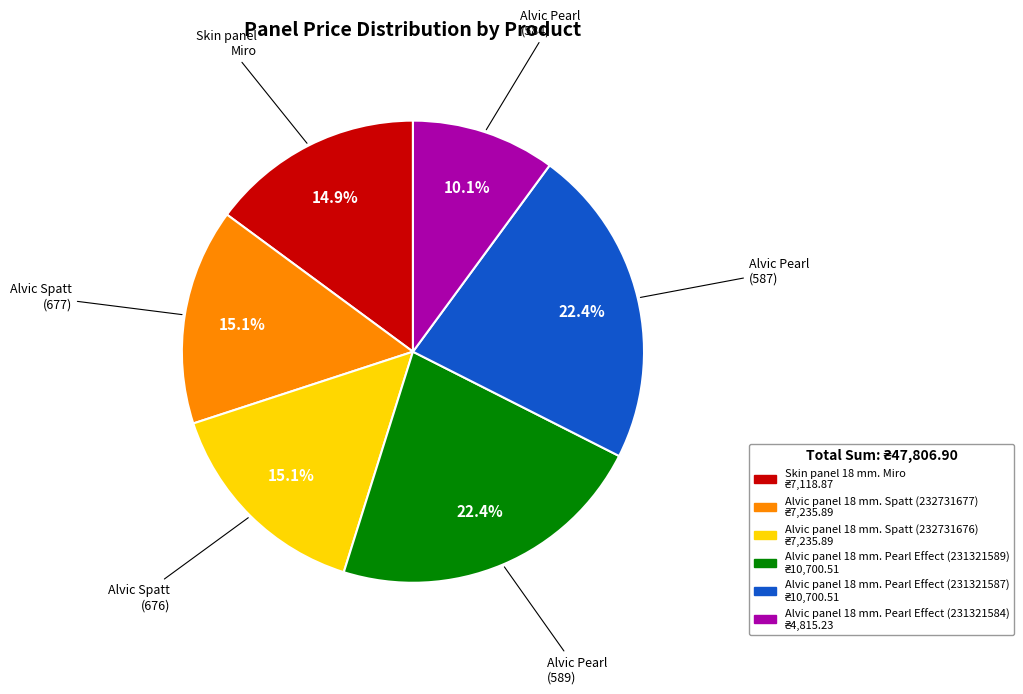

What percentage do Alvic panel 18 mm. Pearl Effect (231321589) and Skin panel 18 mm. Miro together represent?

37.3%